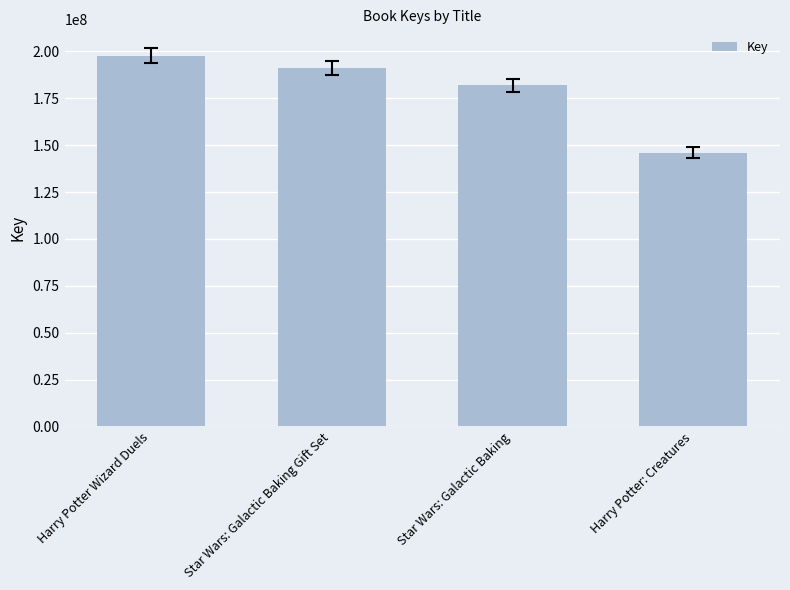

Reading right to left, what are all the values shown in this chart?

Harry Potter: Creatures=145870345	Star Wars: Galactic Baking=181918644	Star Wars: Galactic Baking Gift Set=191280138	Harry Potter Wizard Duels=197758658